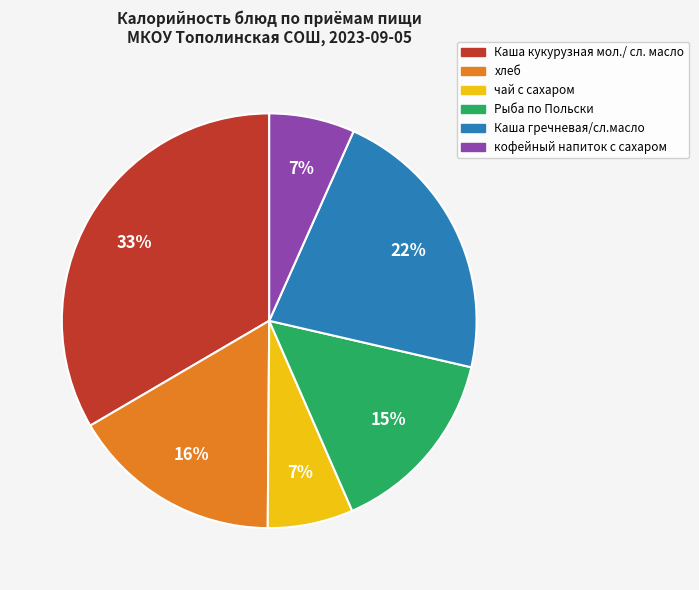

Which category has the biggest portion of the pie?

Каша кукурузная мол./ сл. масло